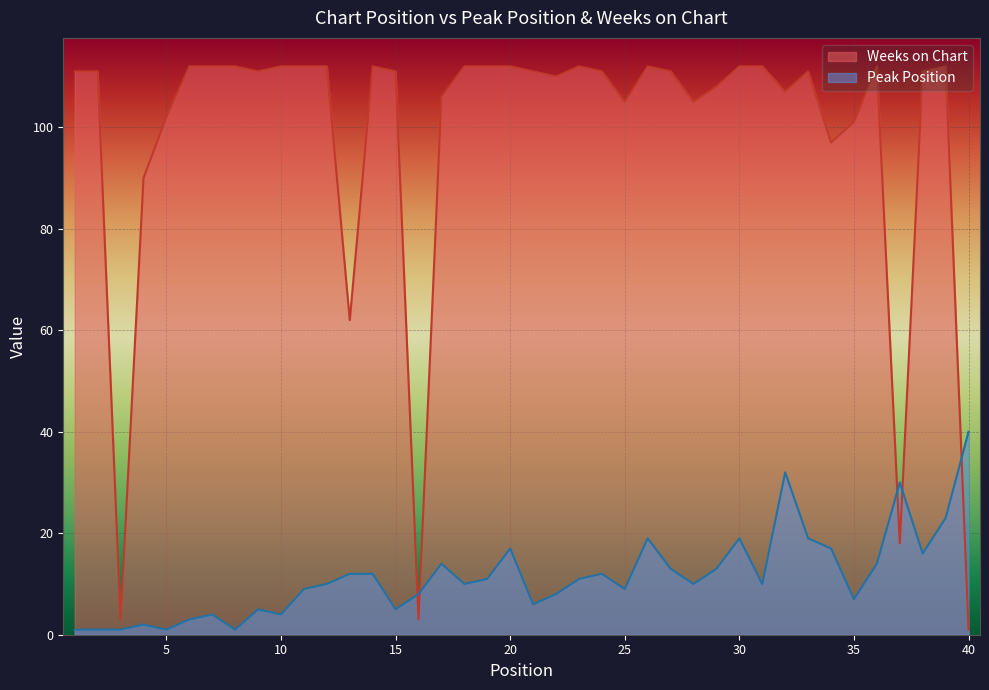

How many data points does each series have?

40